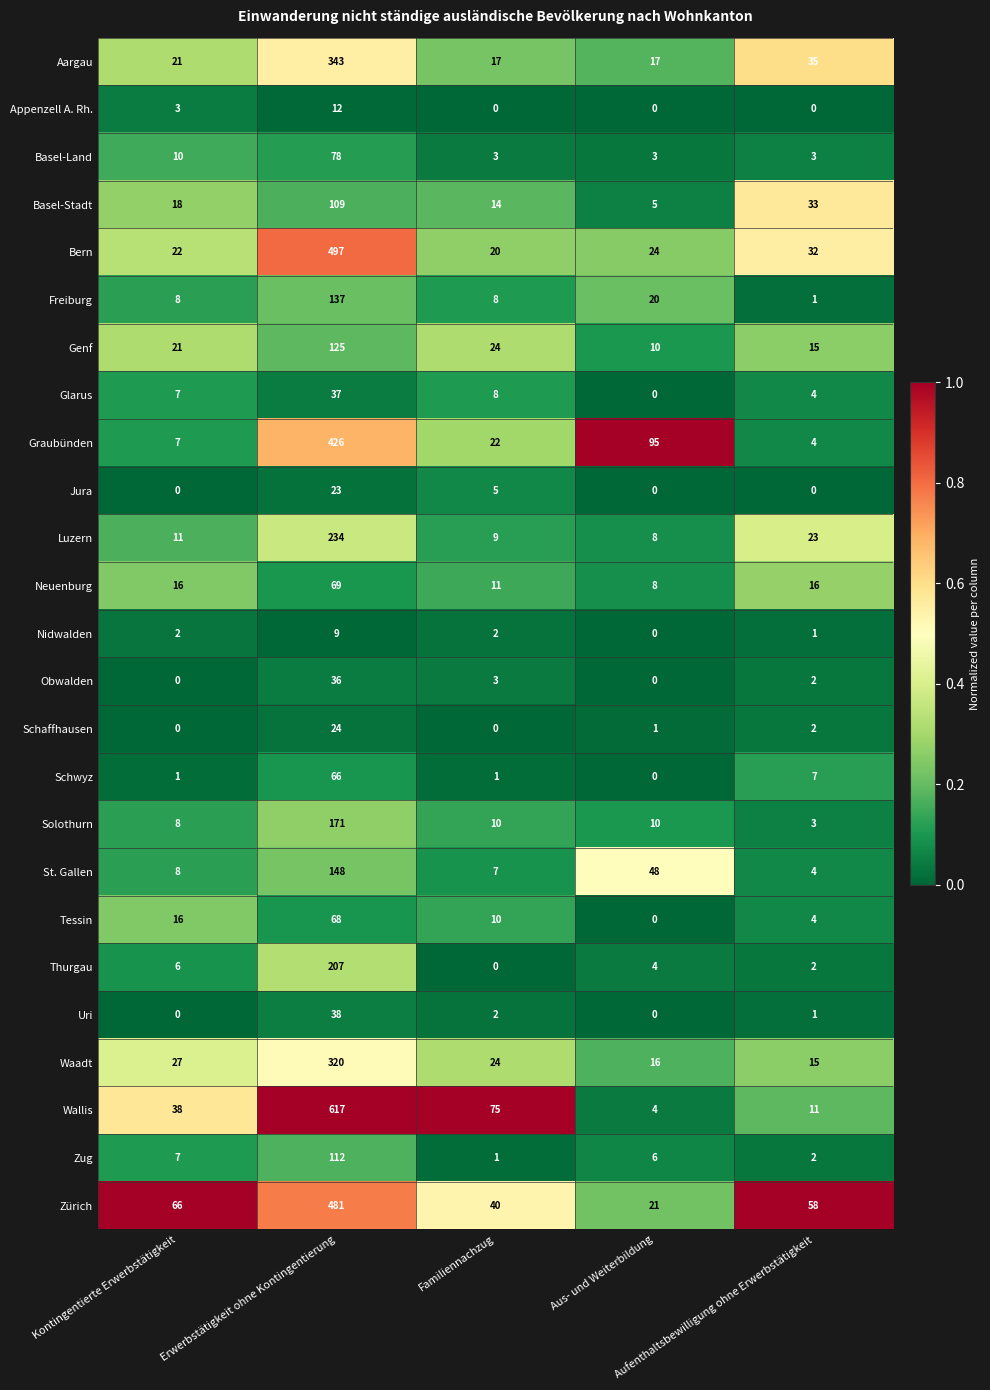

Which series has the largest total across all categories?

Wallis